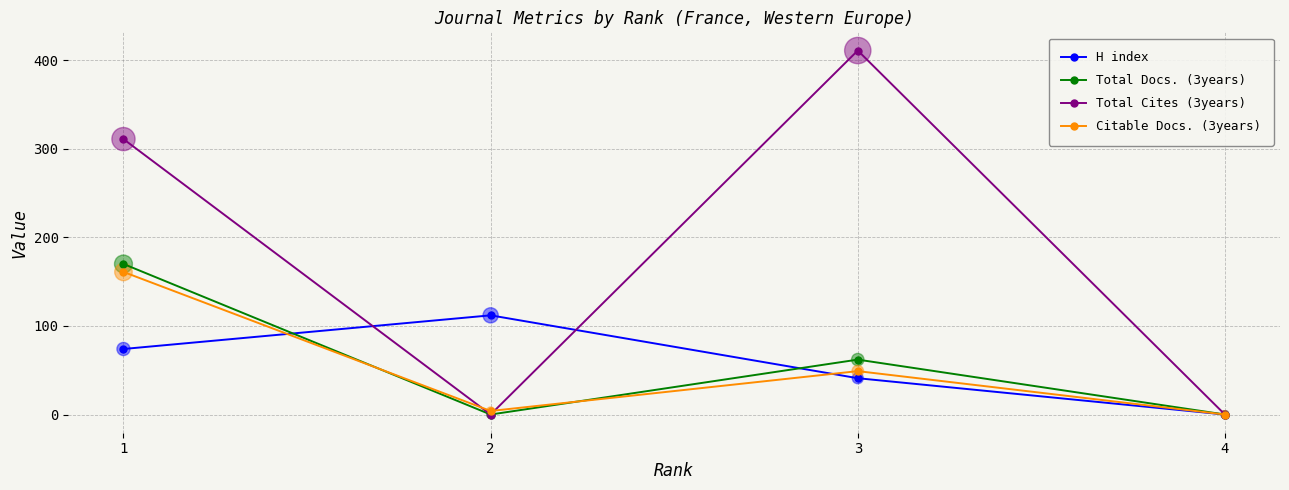

Between 2 and 4, which series saw the biggest shift?

H index